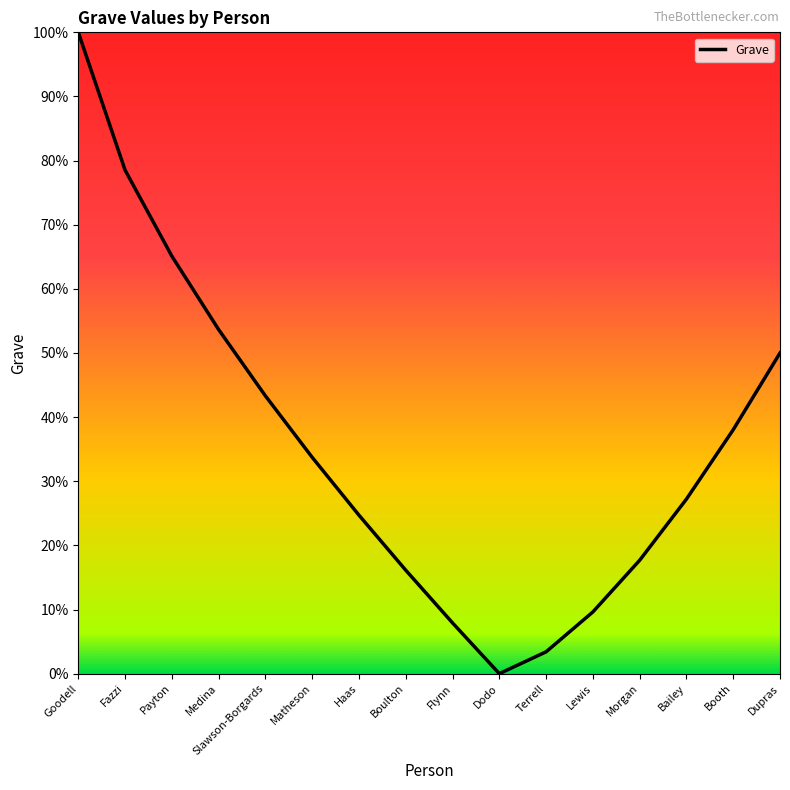

Which label corresponds to the smallest value in the chart?

Dodo